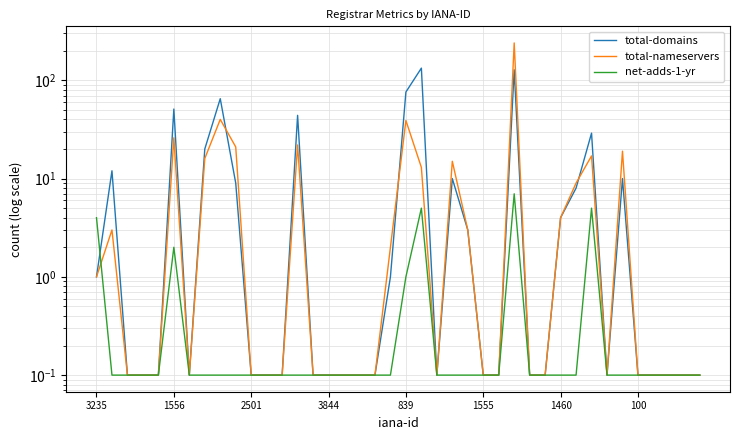

At how many categories does at least one series exceed 147?

1